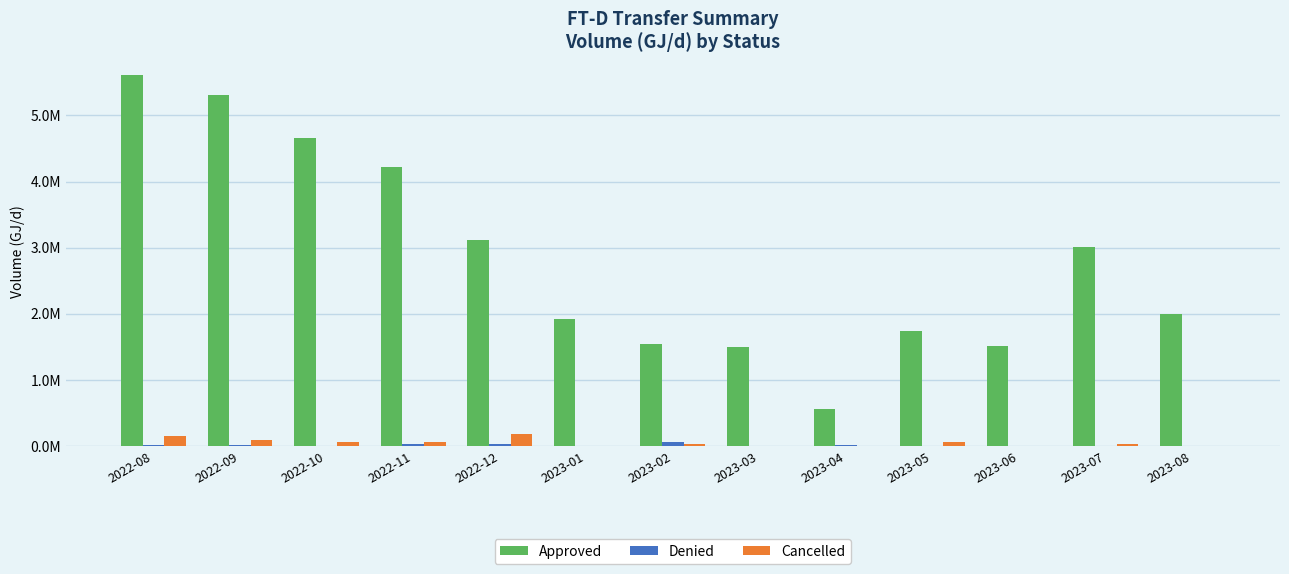

What is the value of the Approved bar at the 3rd from the left?

4651975